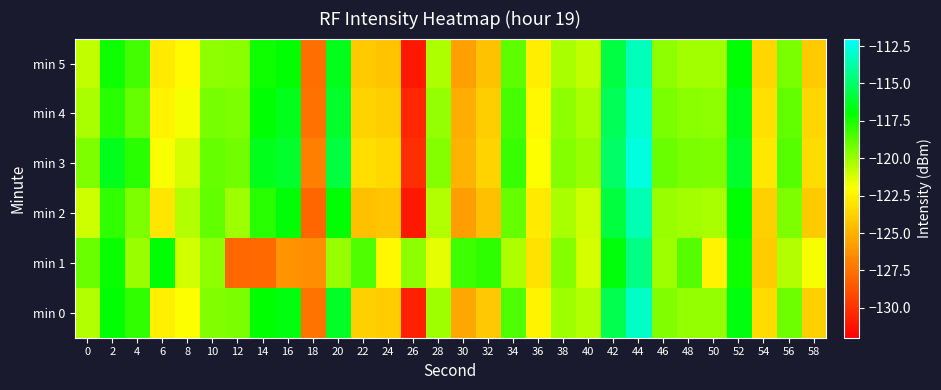

At how many categories does at least one series exceed -124?

29